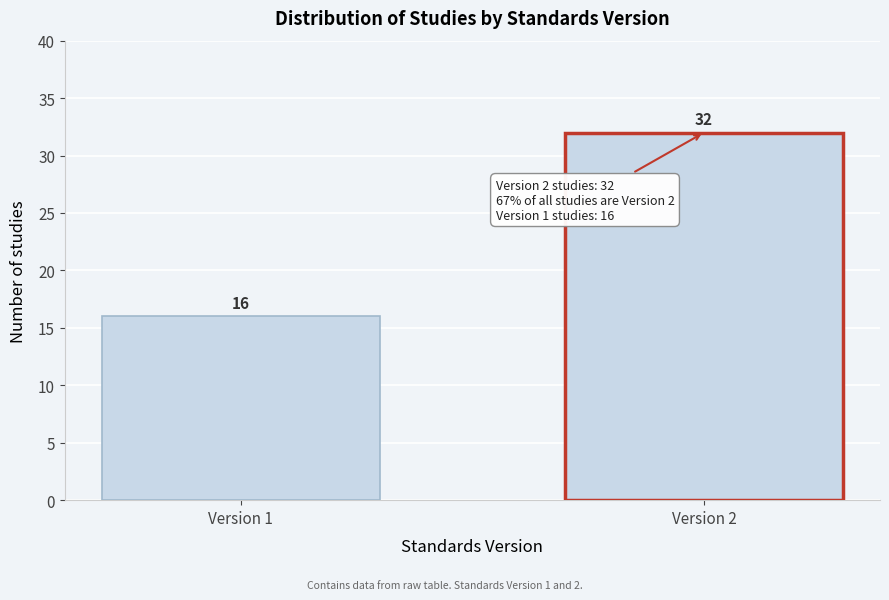

Reading right to left, extract all data points from this chart.

32	16